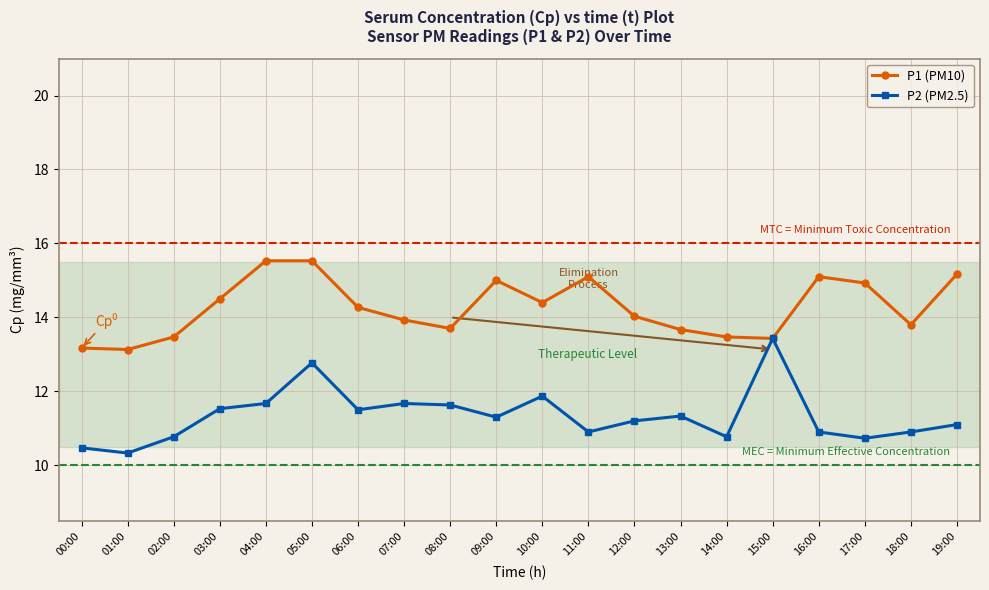

What is the spread (max minus min) of values at 08:00?

2.1